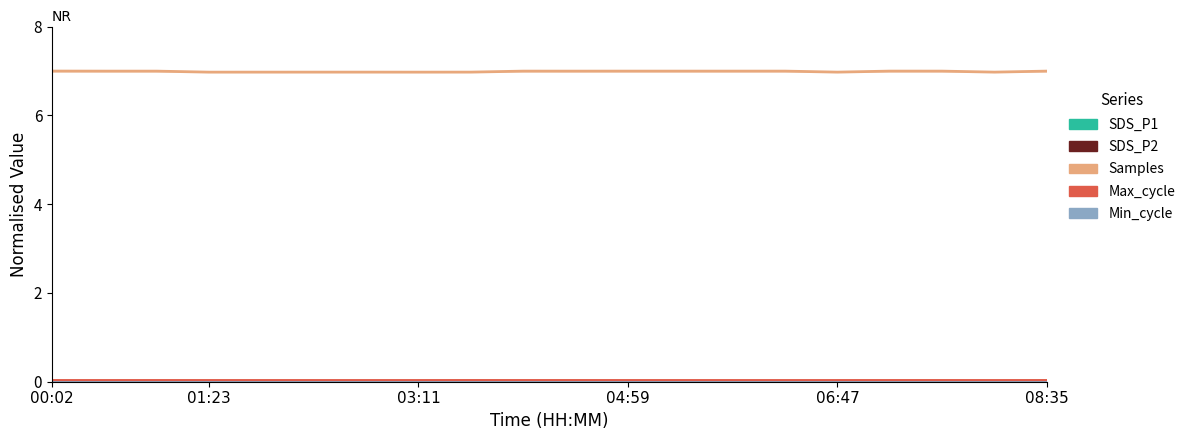

Reading right to left, what are all the values shown in this chart?

SDS_P1: 0.0	0.0	0.0	0.0	0.0	0.0	0.0	0.0	0.0	0.0	0.0	0.0	0.0	0.0	0.0	0.0	0.0	0.0	0.0	0.0
SDS_P2: 0.0	0.0	0.0	0.0	0.0	0.0	0.0	0.0	0.0	0.0	0.0	0.0	0.0	0.0	0.0	0.0	0.0	0.0	0.0	0.0
Samples: 7.0	7.0	7.0	7.0	7.0	7.0	7.0	7.0	7.0	7.0	7.0	7.0	7.0	7.0	7.0	7.0	7.0	7.0	7.0	7.0
Max_cycle: 0.0	0.0	0.0	0.0	0.0	0.0	0.0	0.0	0.0	0.0	0.0	0.0	0.0	0.0	0.0	0.0	0.0	0.0	0.0	0.0
Min_cycle: 0.0	0.0	0.0	0.0	0.0	0.0	0.0	0.0	0.0	0.0	0.0	0.0	0.0	0.0	0.0	0.0	0.0	0.0	0.0	0.0